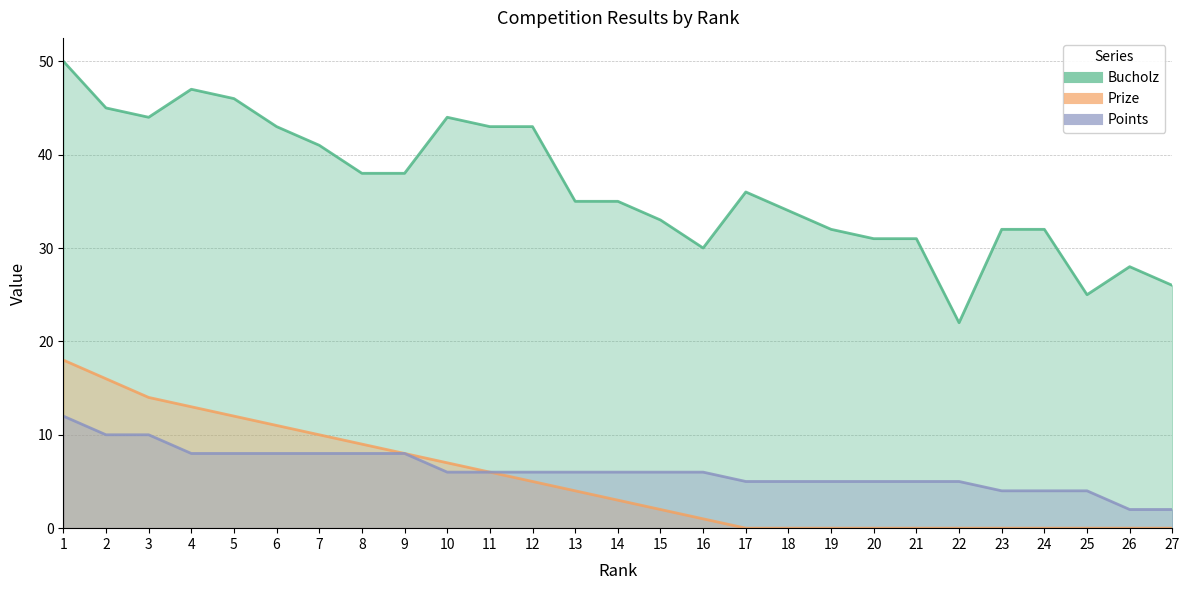

True or false: Points and Prize cross at least once.

False